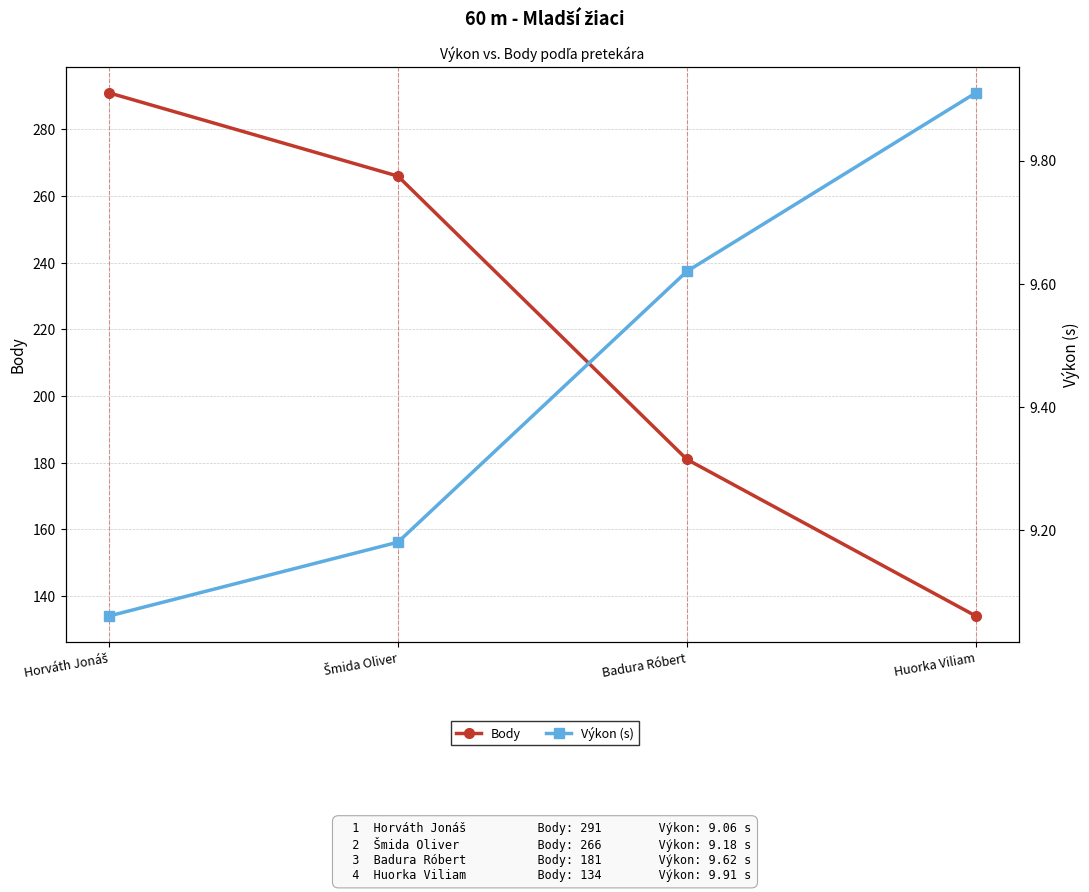

At which category is the sum across all series the highest?

Horváth Jonáš